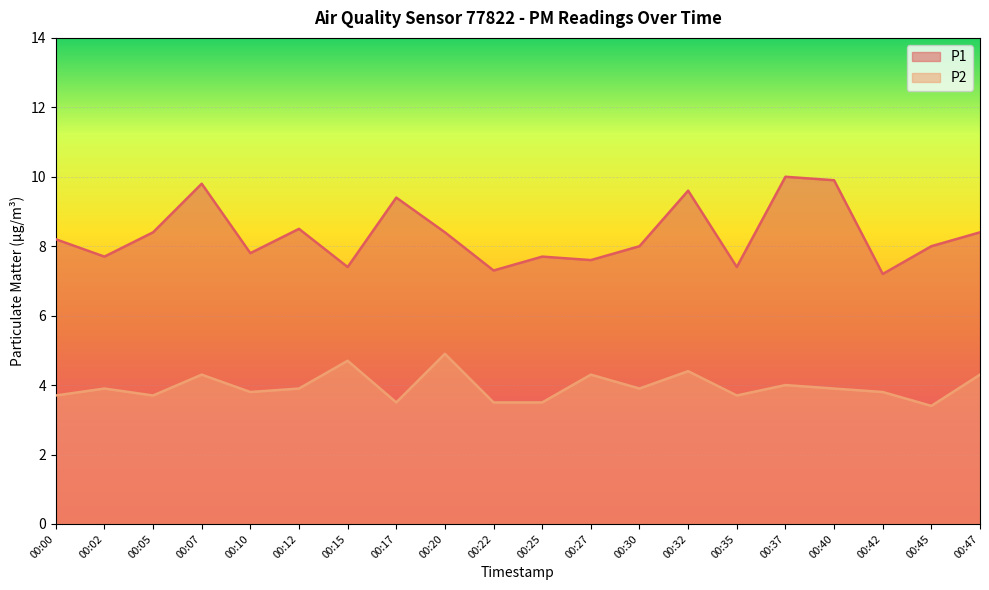

True or false: P1 and P2 cross at least once.

False